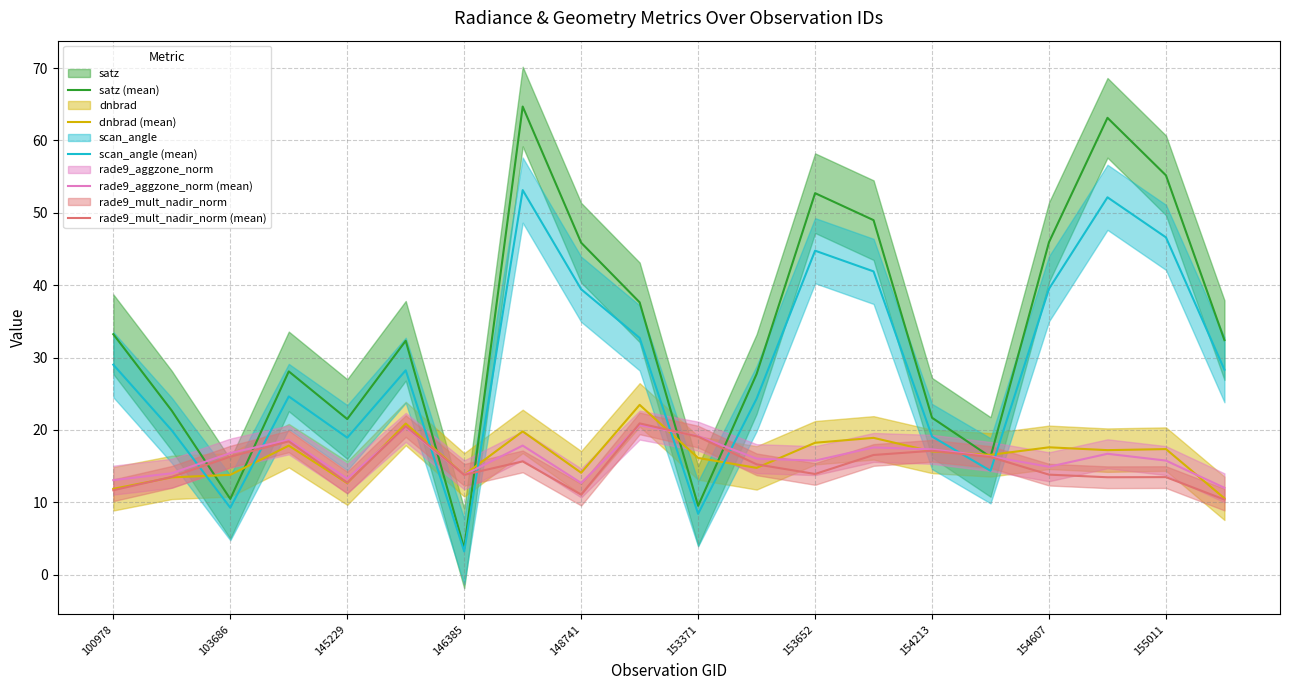

What are all the series names shown in the legend?

satz (mean), dnbrad (mean), scan_angle (mean), rade9_aggzone_norm (mean), rade9_mult_nadir_norm (mean)